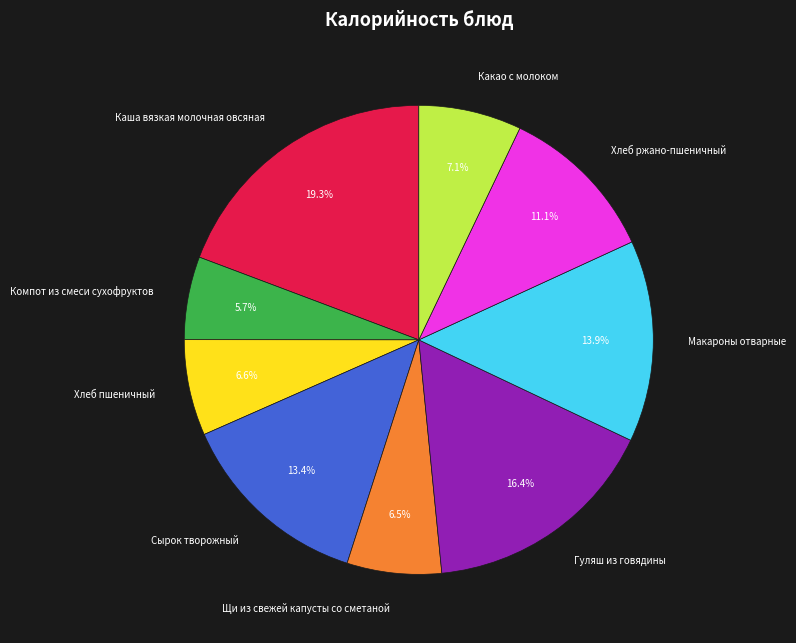

To the nearest percent, what is the combined percentage of Хлеб ржано-пшеничный and Сырок творожный?

24%